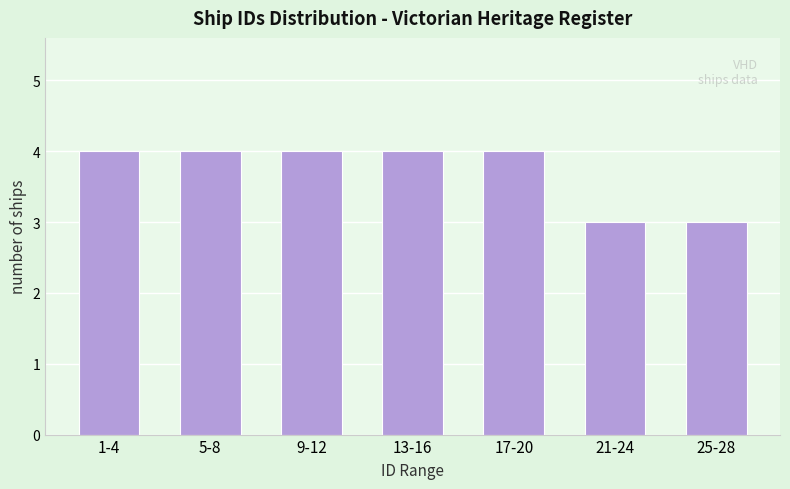

Reading right to left, list all the values displayed in this chart.

3	3	4	4	4	4	4